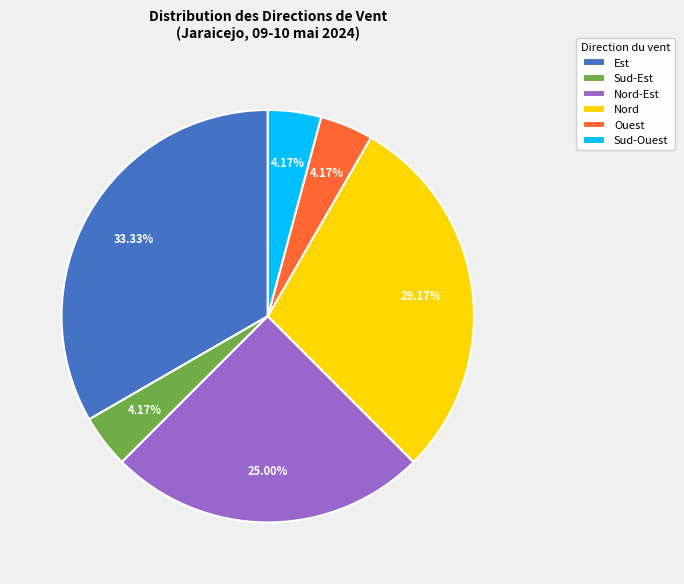

To the nearest percent, what is the average slice percentage?

17%